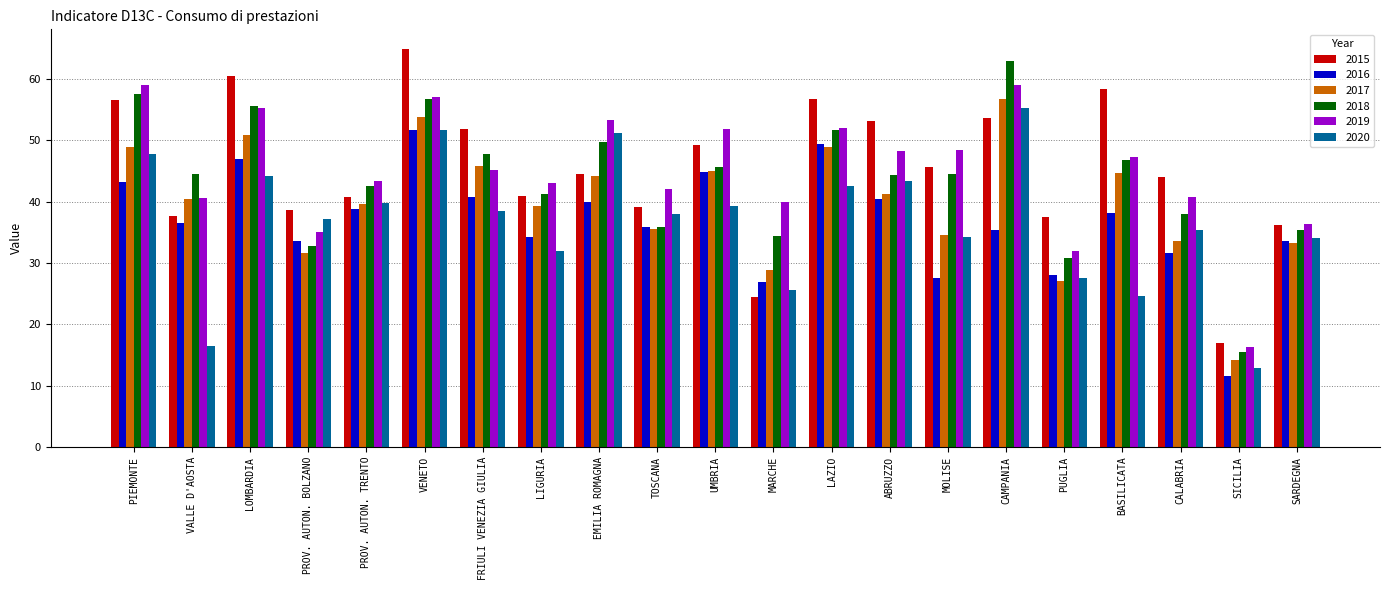

Count the number of data series in this chart.

6